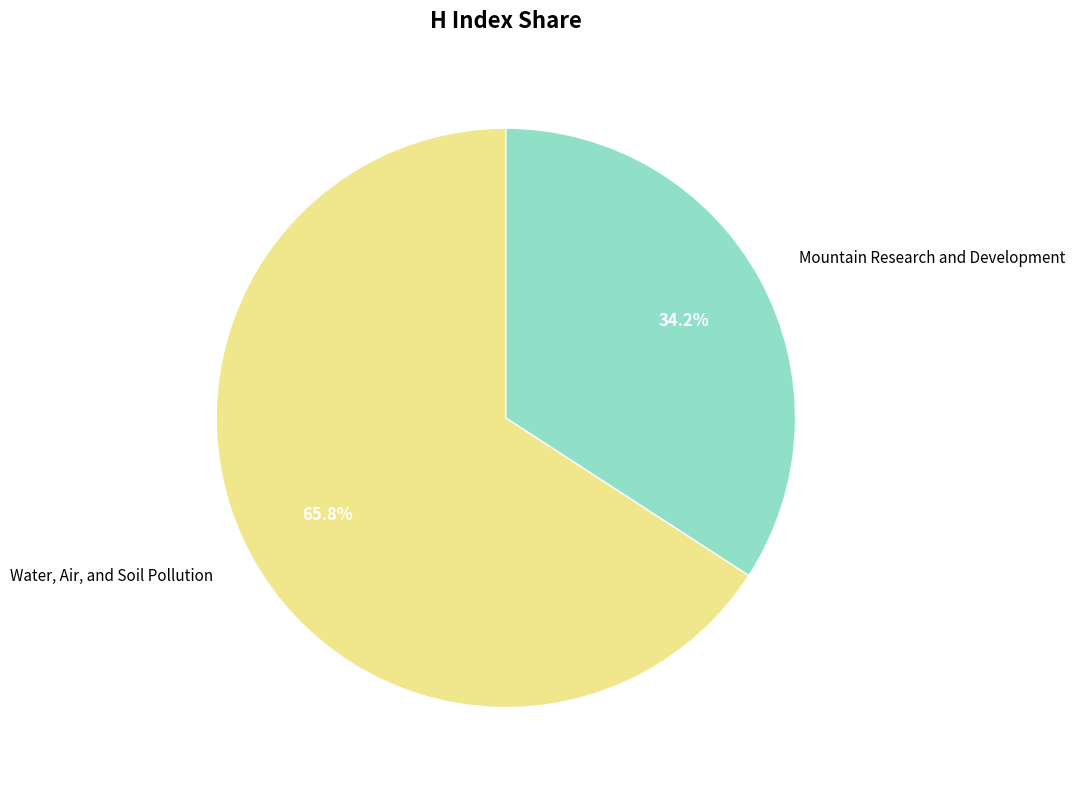

What is the majority slice?

Water, Air, and Soil Pollution